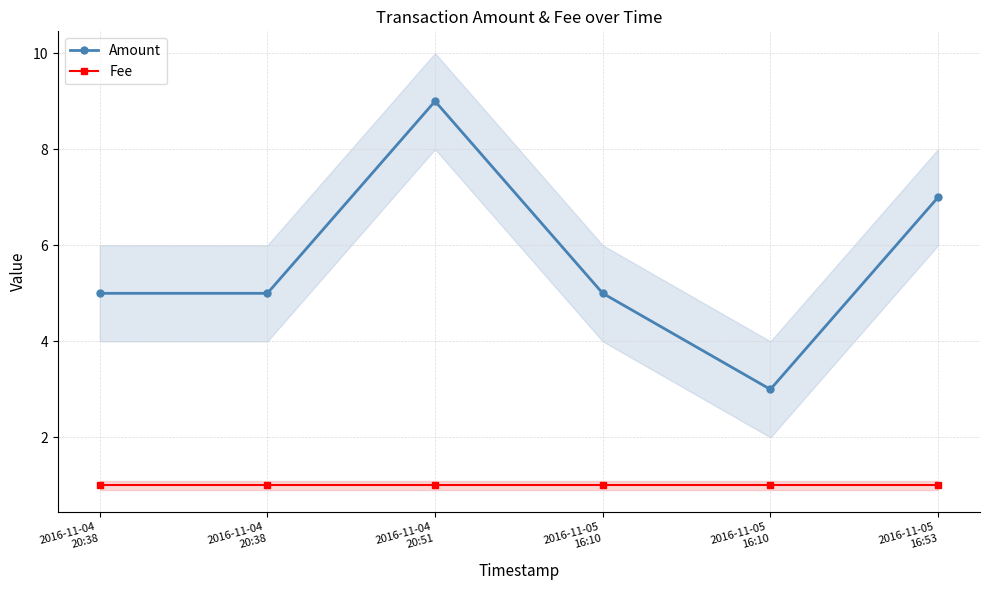

What is the greatest value displayed?

9